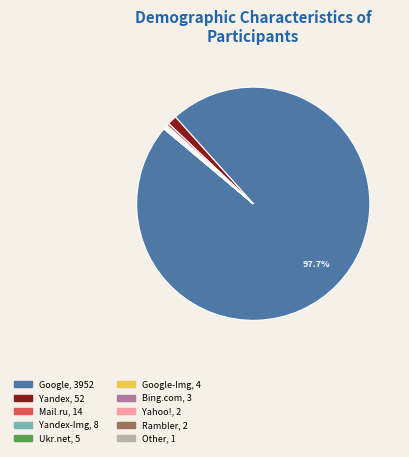

Does any single category account for the majority?

Yes